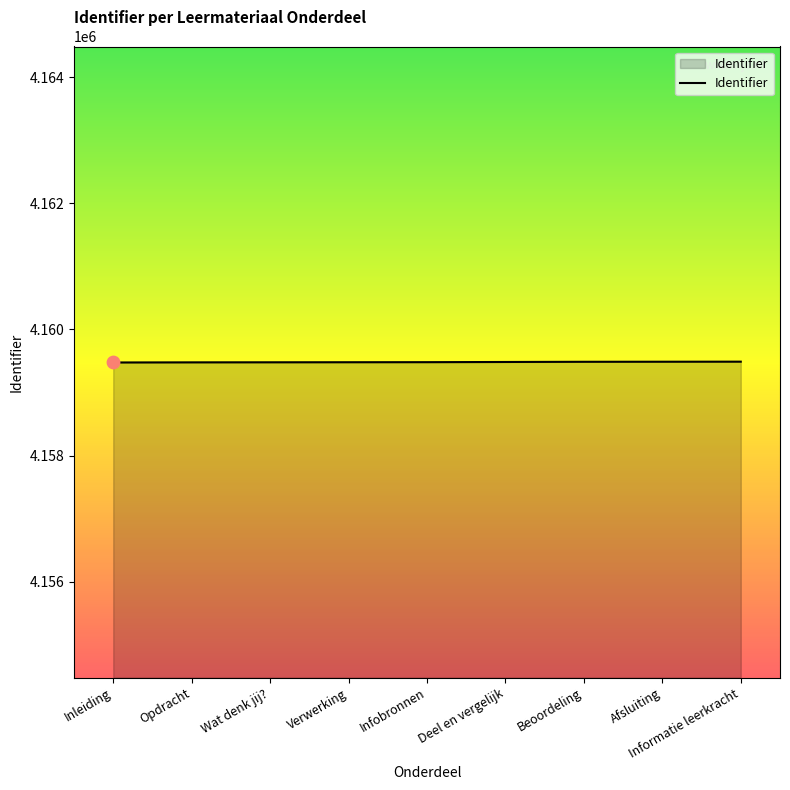

Approximately how many times larger is the value at Inleiding compared to Verwerking?

1.0